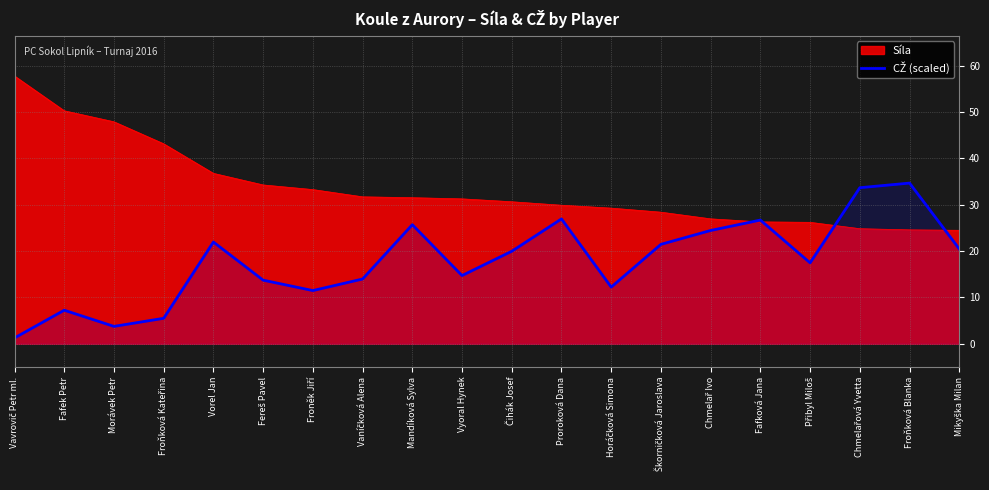

Which category has the lowest value across all series?

Vavrovič Petr ml.